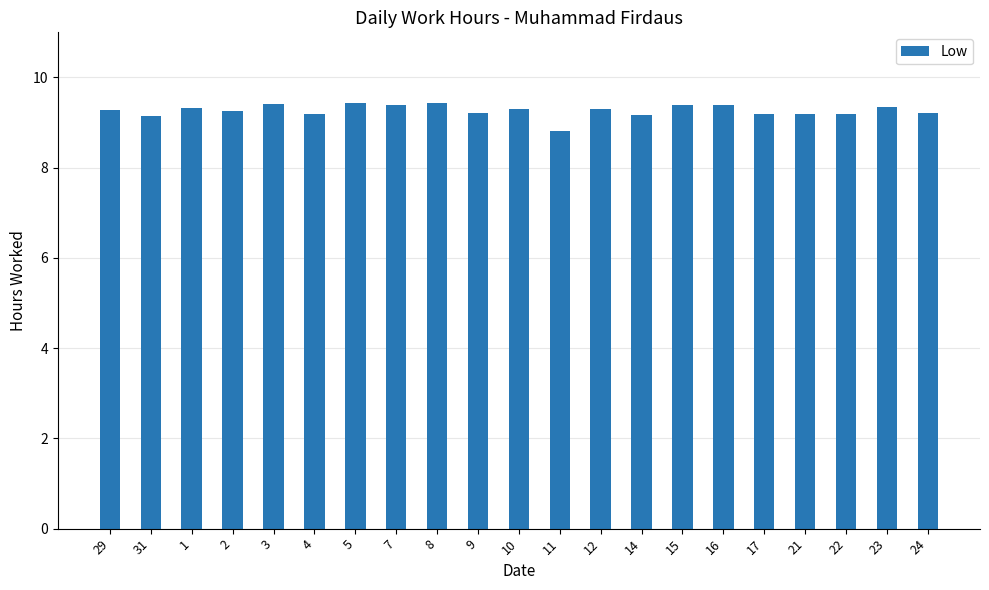

How many bars are there in total?

21